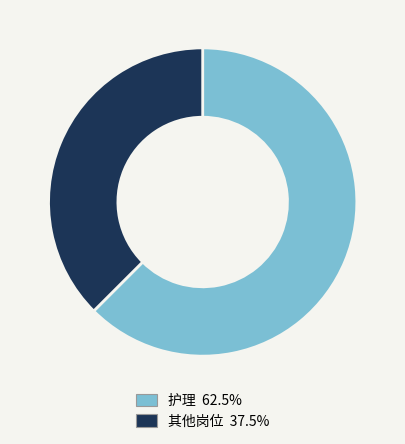

Count the number of slices in the pie.

2